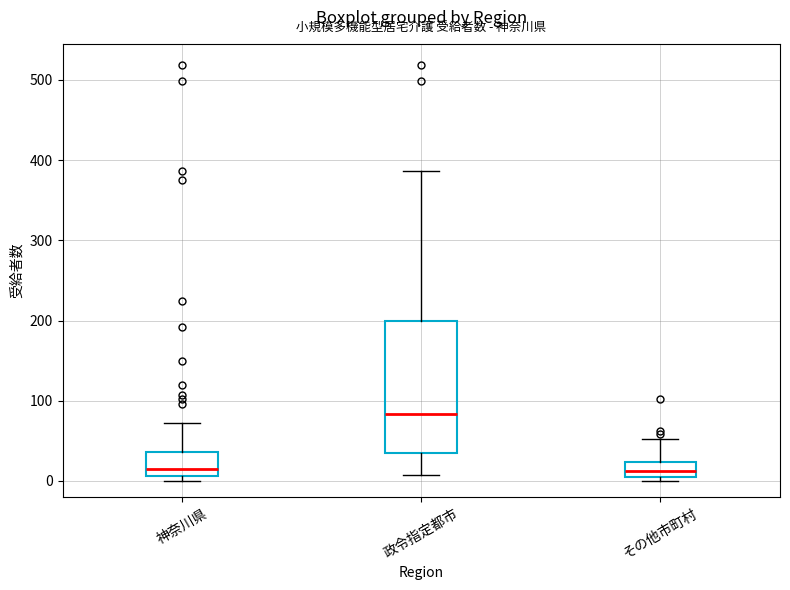

Reading left to right, read every box against the y-axis: the position of its median line, the range the box covers, and the ends of its whiskers. The values are not printed on the chart, so give them approximately, as read against the axis.

神奈川県: median 20, box 10 to 40, whiskers 0 to 70
政令指定都市: median 80, box 40 to 200, whiskers 10 to 390
その他市町村: median 10, box 0 to 20, whiskers 0 (just below the box's lower edge) to 50